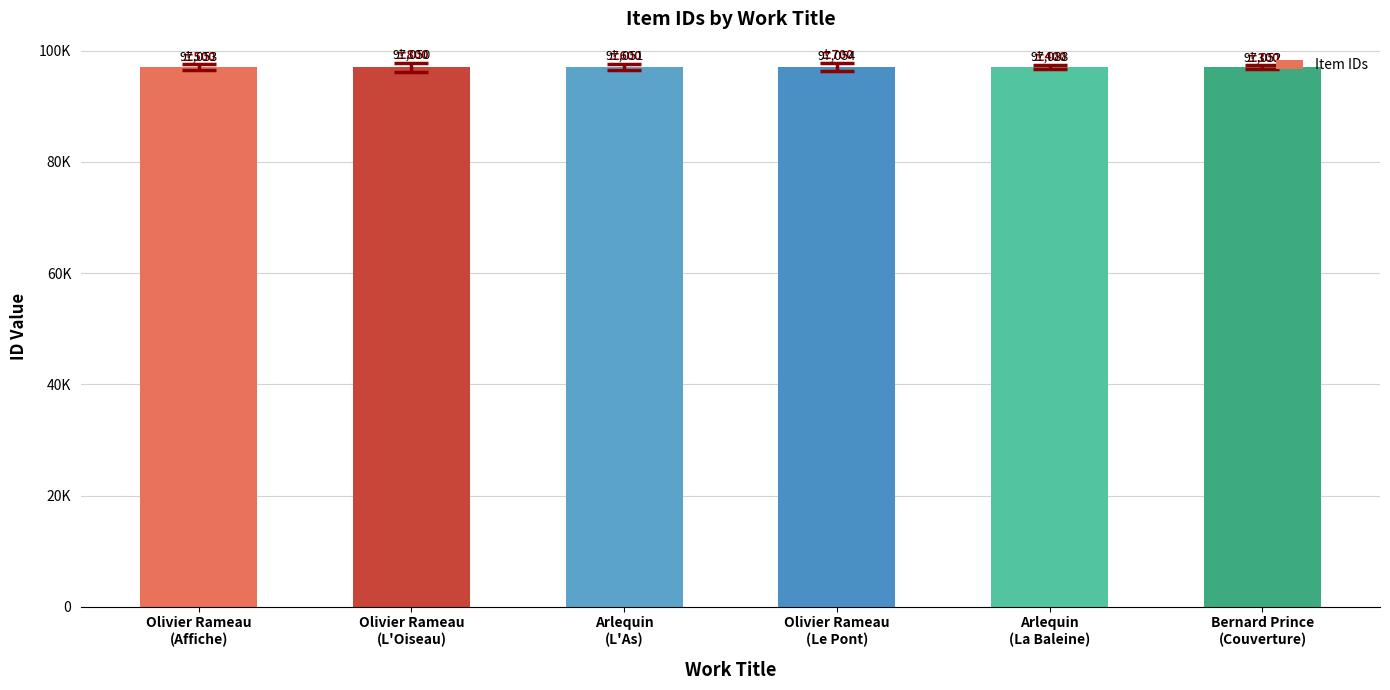

Between Arlequin
(L'As) and Olivier Rameau
(L'Oiseau), which is larger?

Arlequin
(L'As)